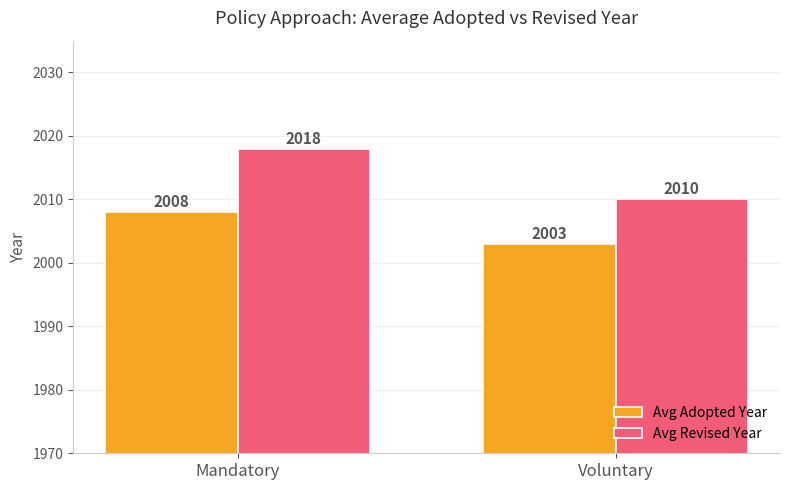

Is the value of Avg Revised Year at Mandatory greater than the value of Avg Adopted Year at Mandatory?

Yes